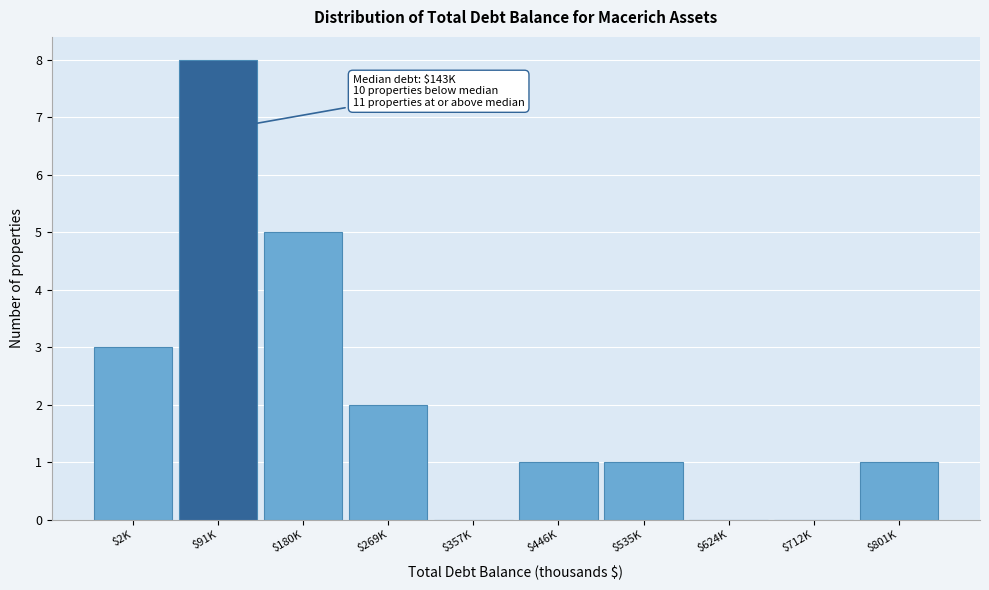

What is the sum of all values?

21